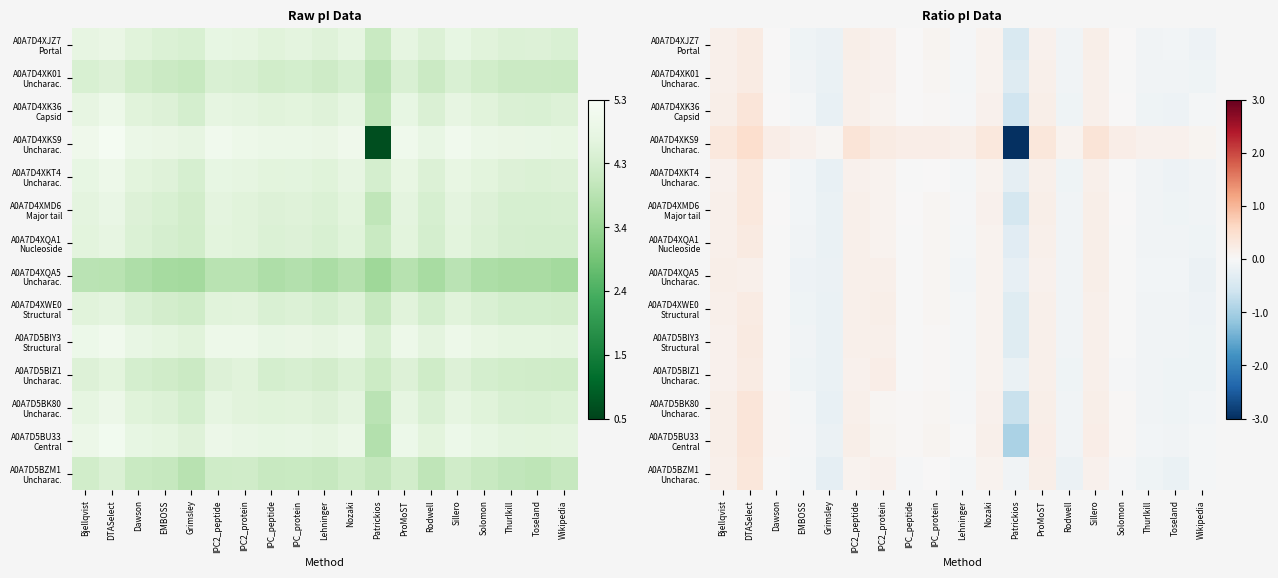

At how many categories does at least one series exceed 0?

18